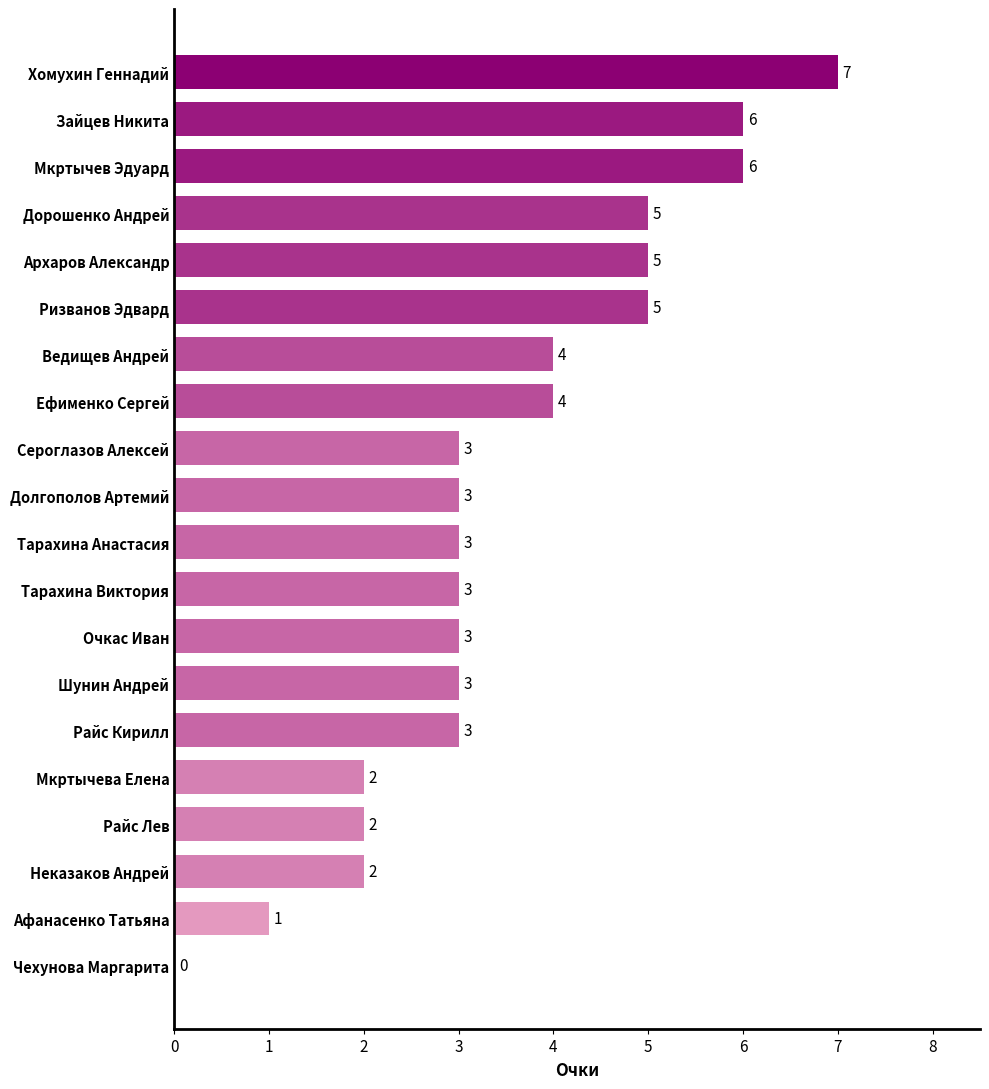

What is the sum of all values?

70